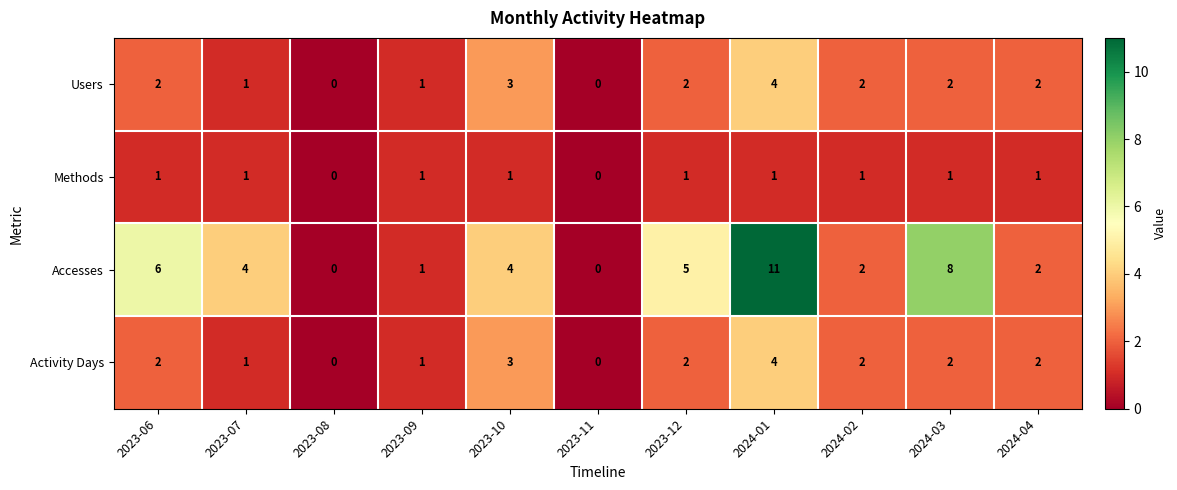

What is the difference between the maximum and minimum values in the Accesses series?

11